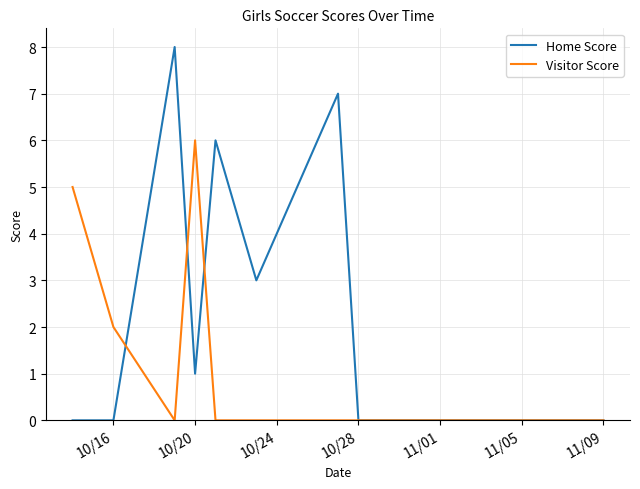

Which series has the largest range (max minus min)?

Home Score